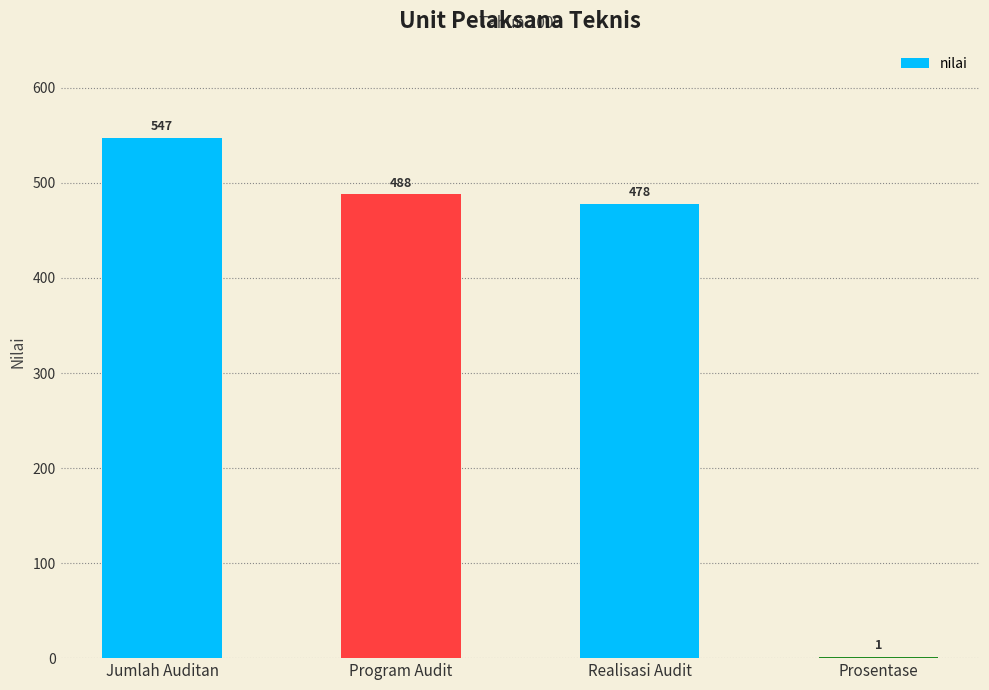

Is it true that the value at Realisasi Audit is 187?

False